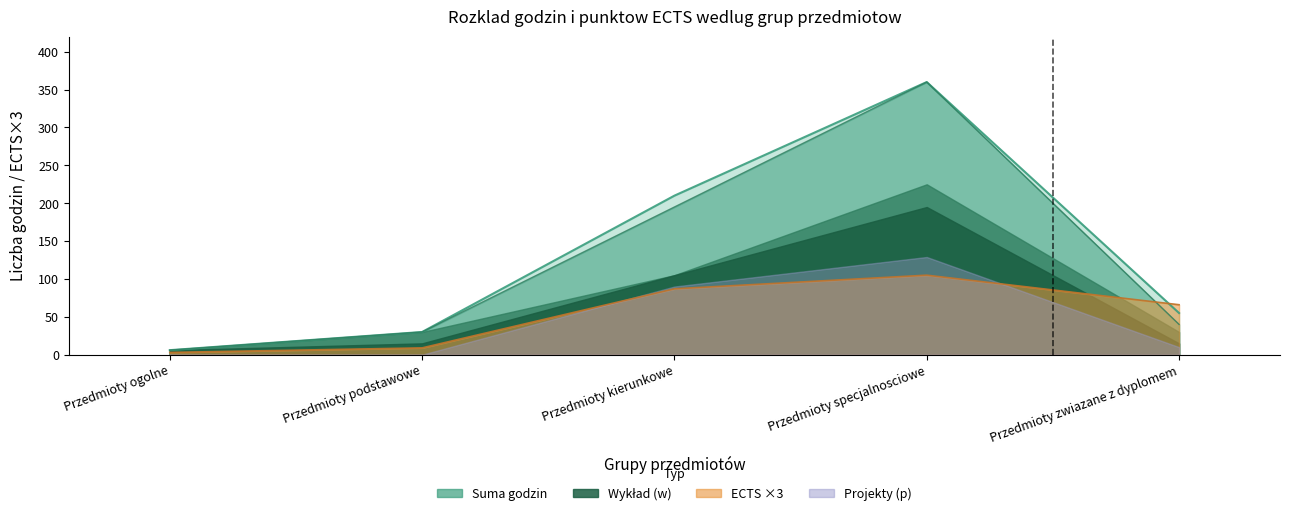

The value of ECTS at Przedmioty zwiazane z dyplomem is 66. True or false?

True